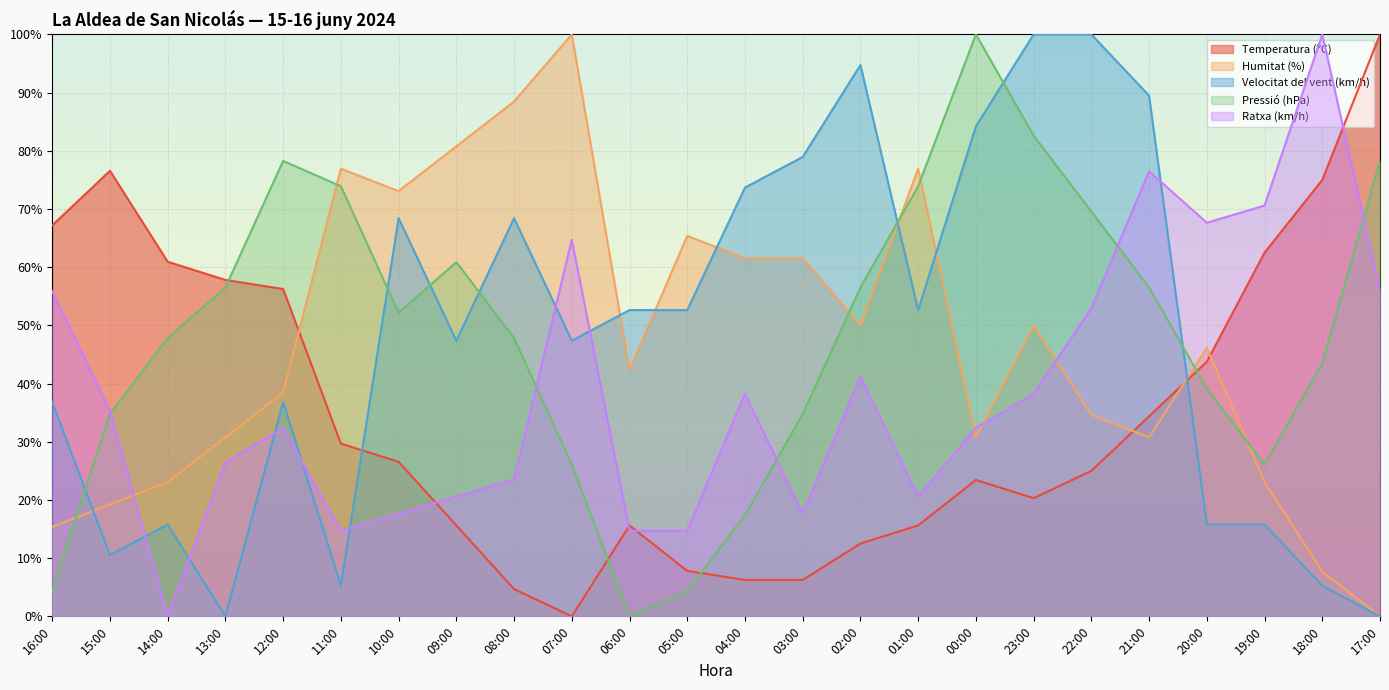

What is the sum of the Temperatura (ºC) values at 15:00 and 00:00?

100.0